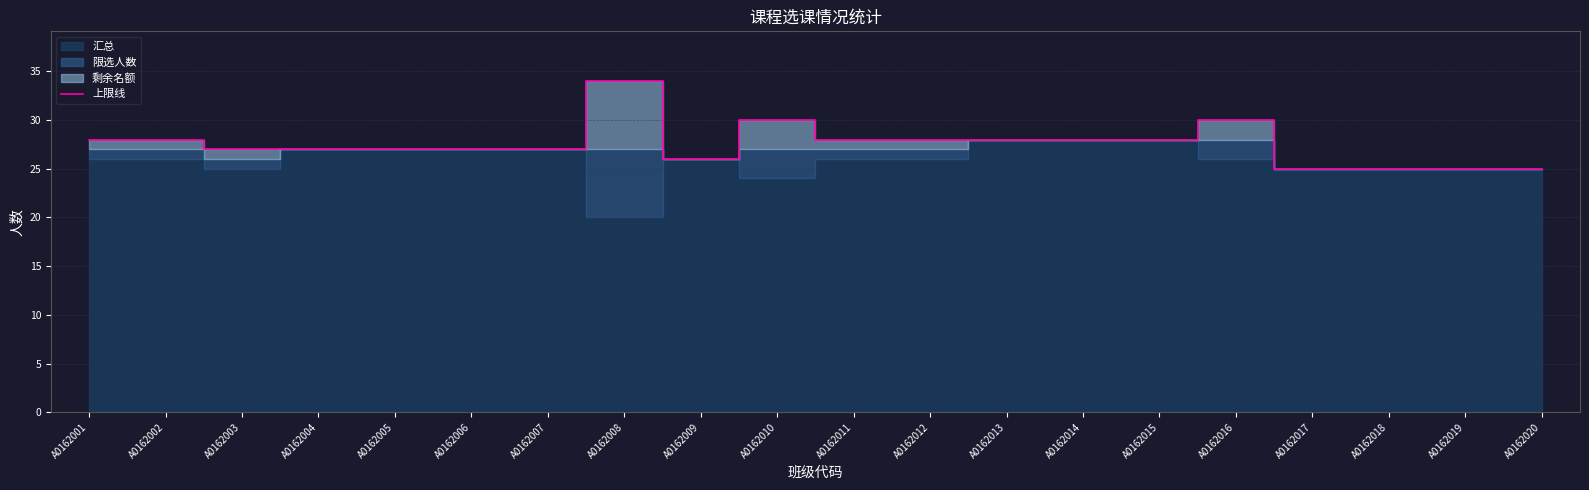

Which label corresponds to the largest value in the chart?

A0162008